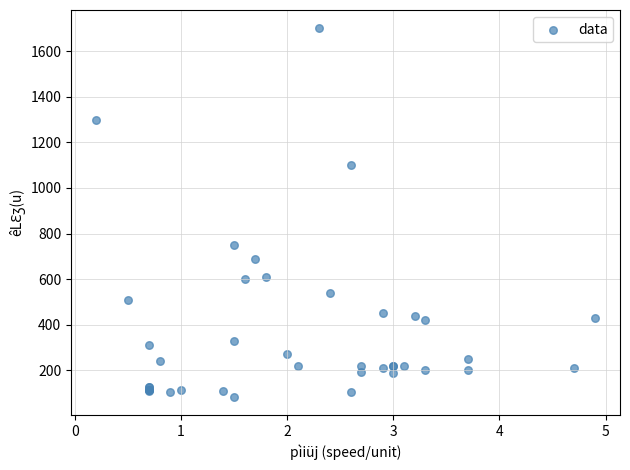

What Y value in the scatter plot is closest to 892?

750